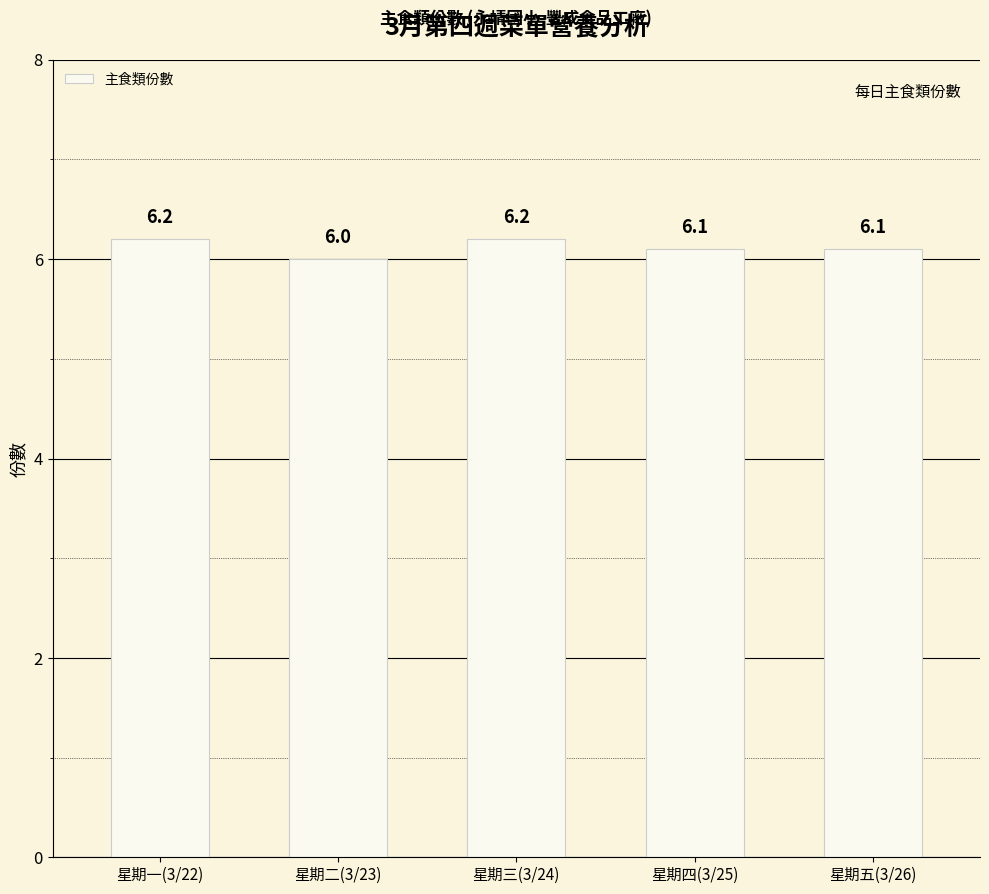

What is the average value?

6.1